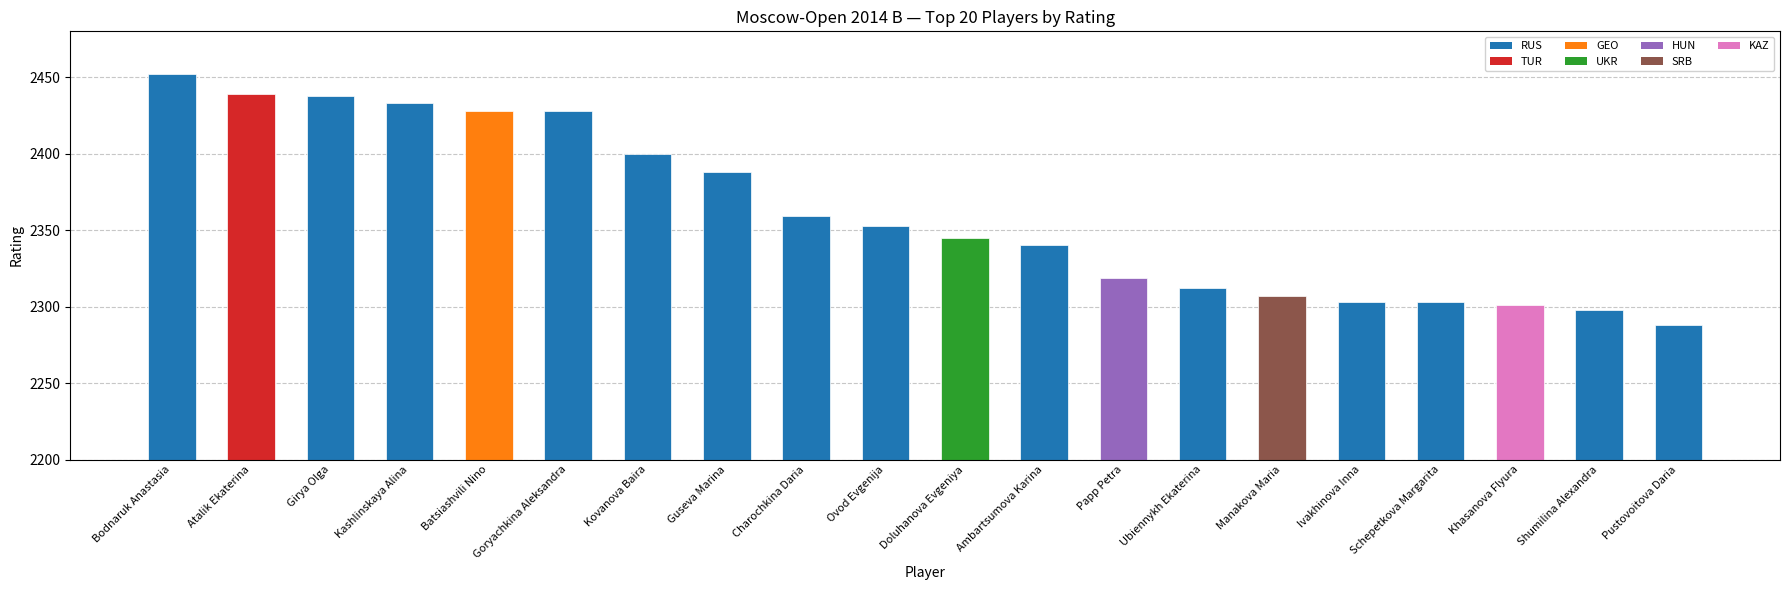

At which label is the value closest to 2370?

Charochkina Daria